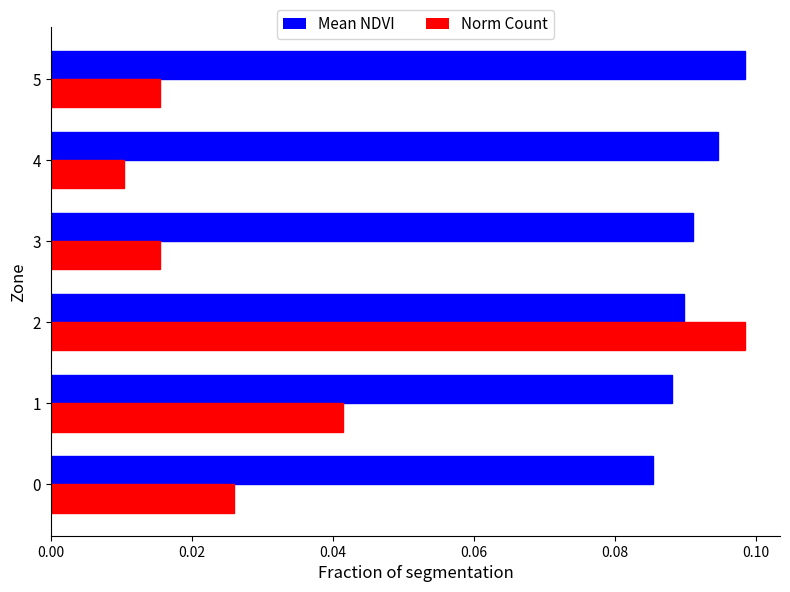

Which category has the highest value in the Mean NDVI series?

5